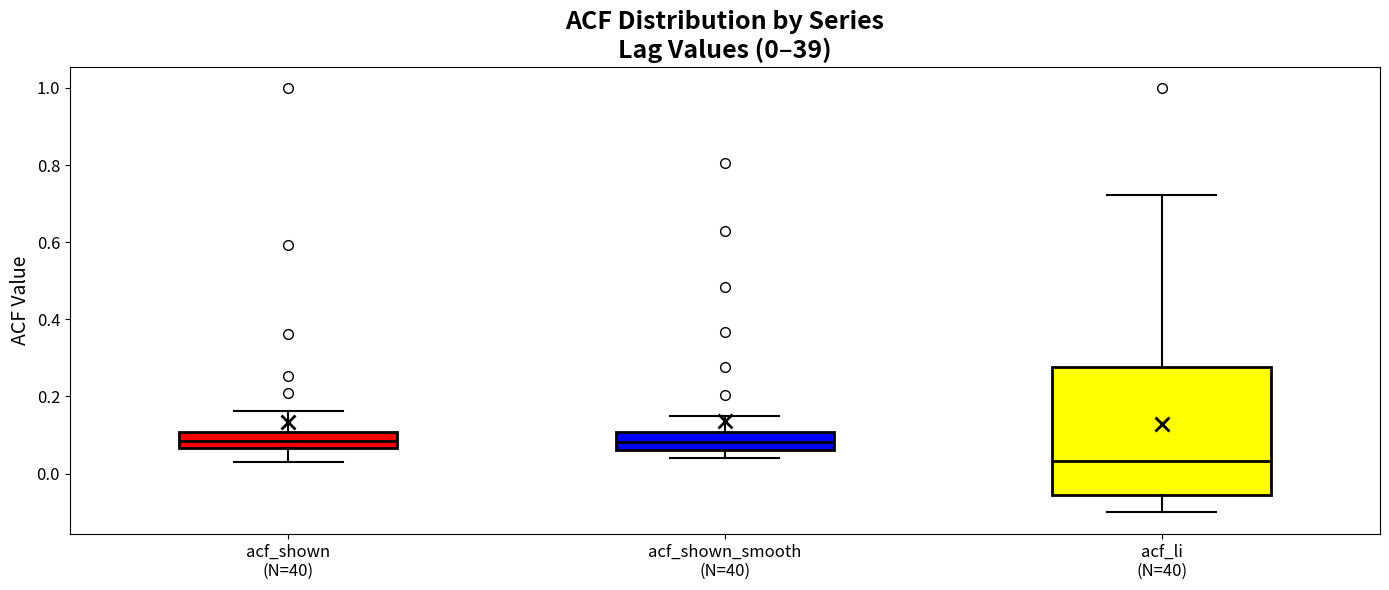

Which box is the tallest, from its lower edge to its upper edge?

acf_li (N=40)